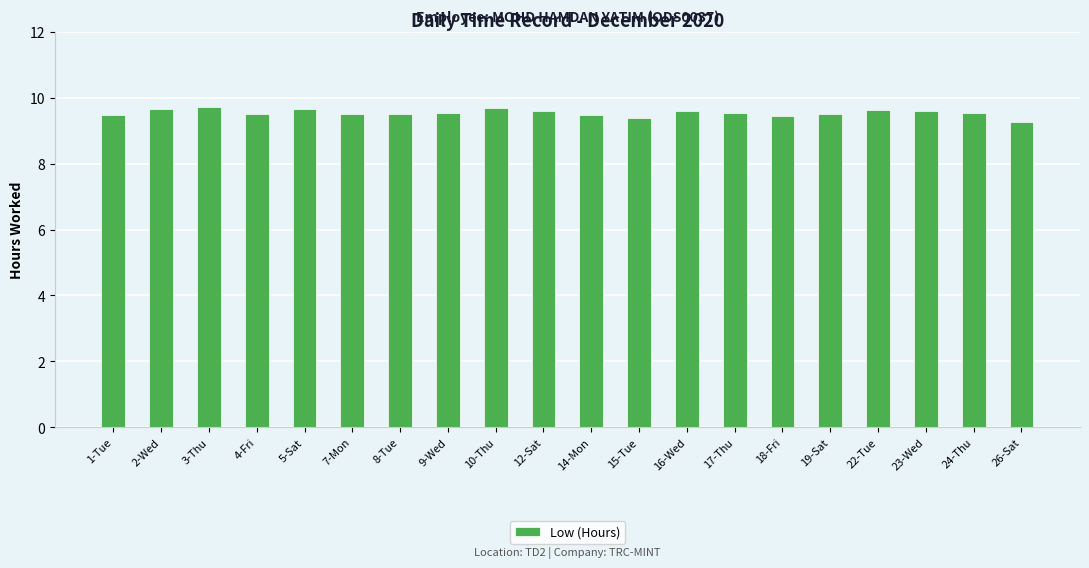

What is the minimum value shown in the chart?

9.3